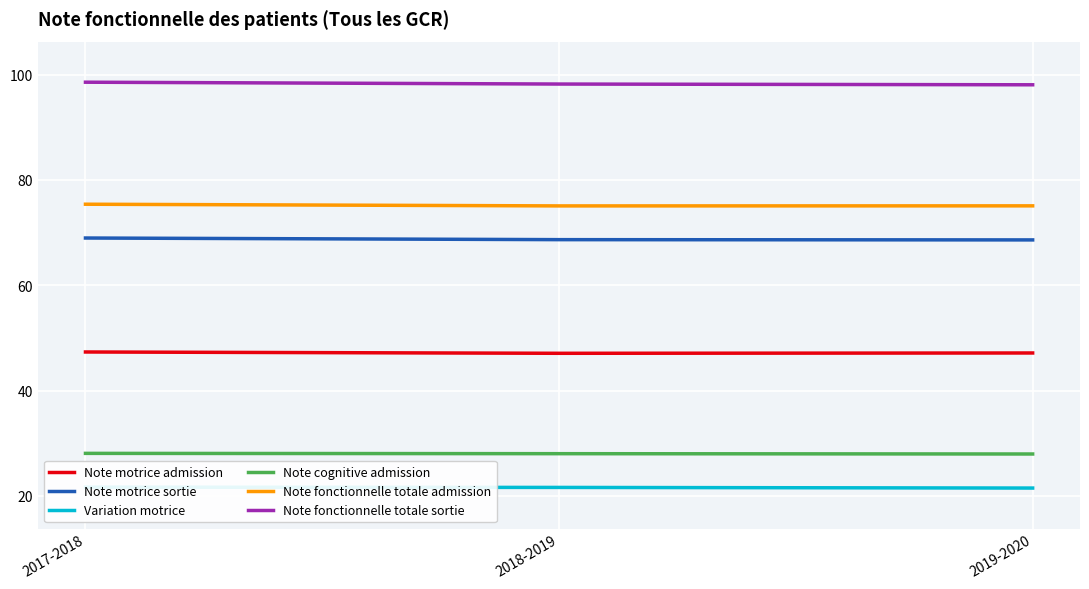

List the labels in order of Note cognitive admission value, largest first.

2017-2018, 2018-2019, 2019-2020